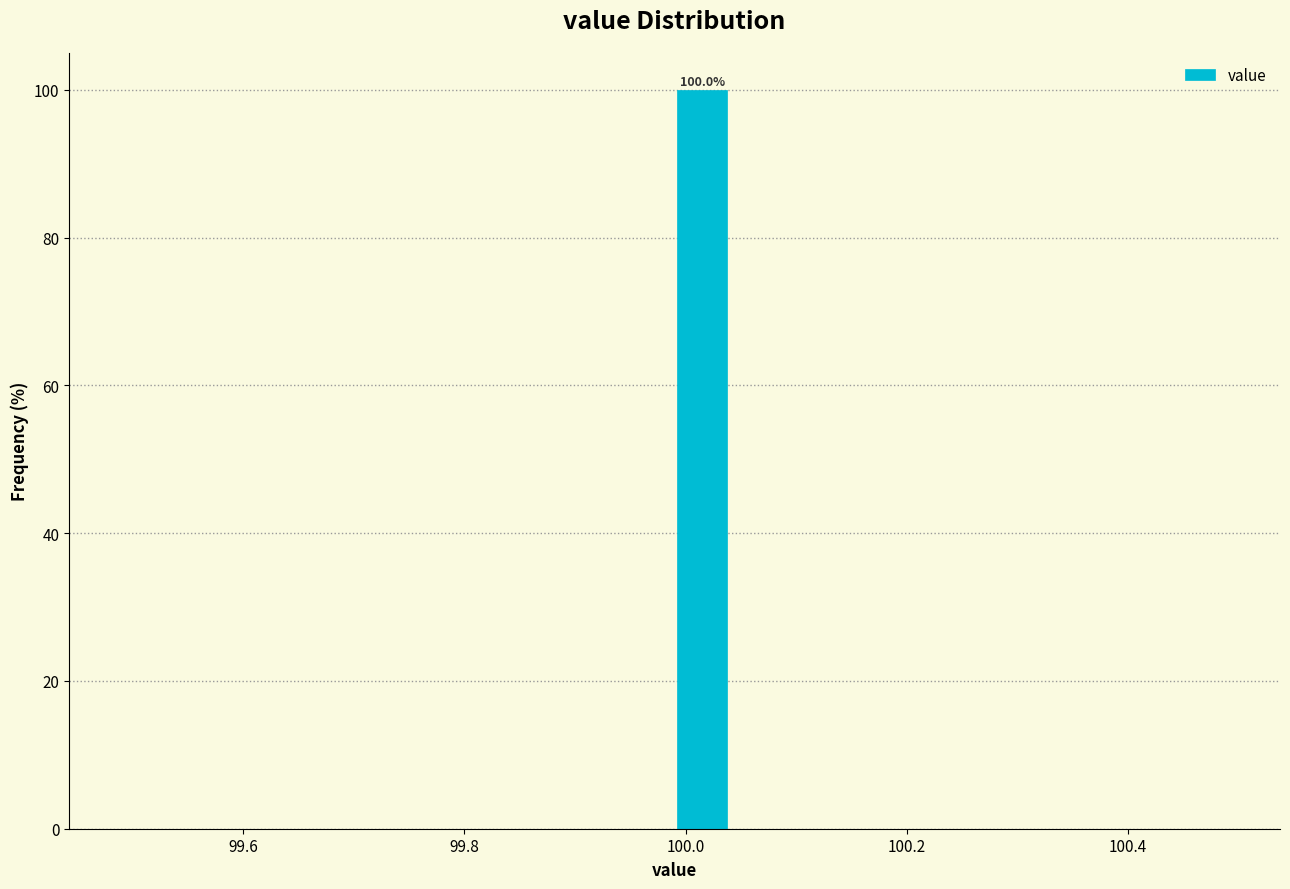

Read against the x-axis, roughly where is the centre of the tallest bar?

100.02